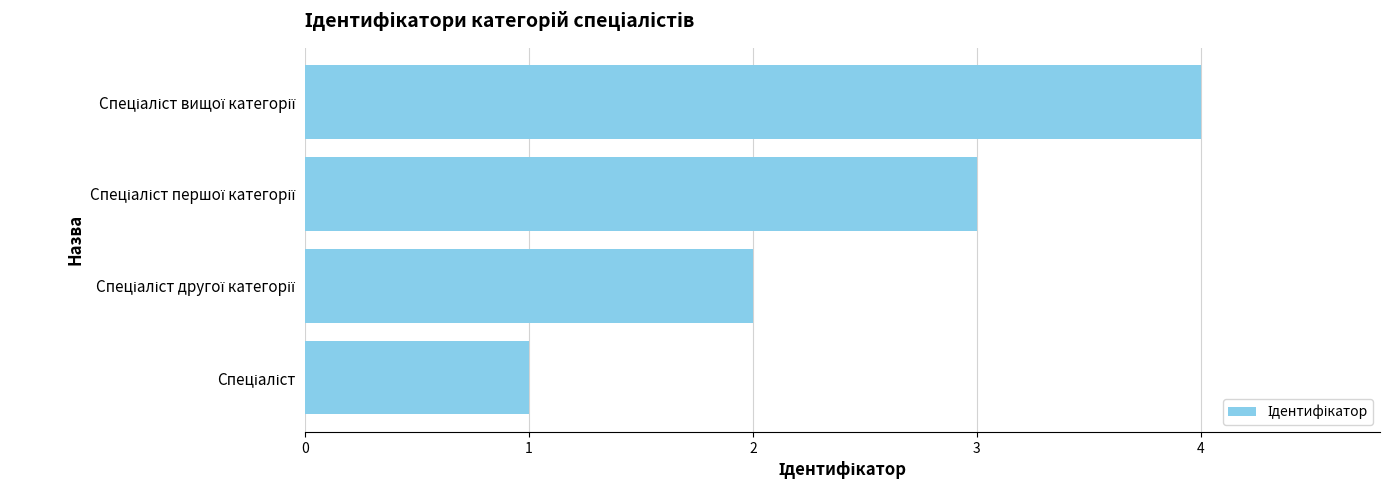

How many data points are less than 3?

2